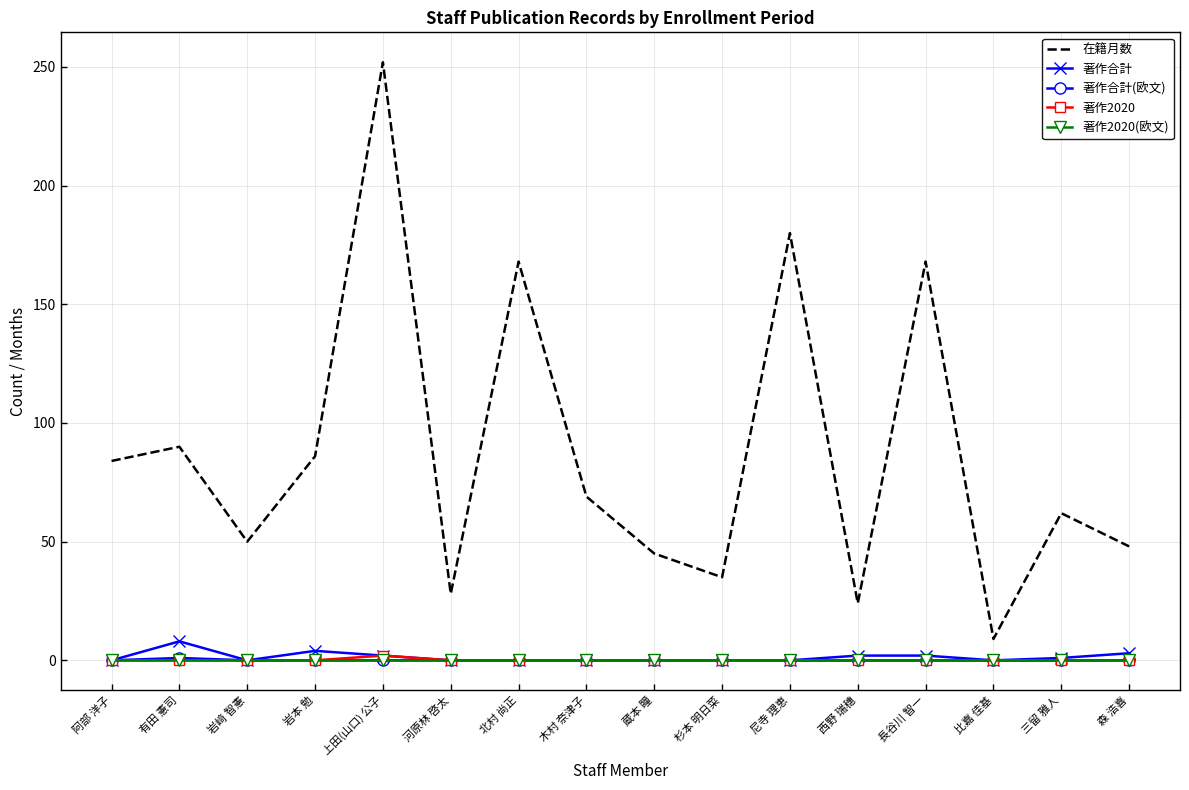

What position from the right is 蔵本 瞳?

8